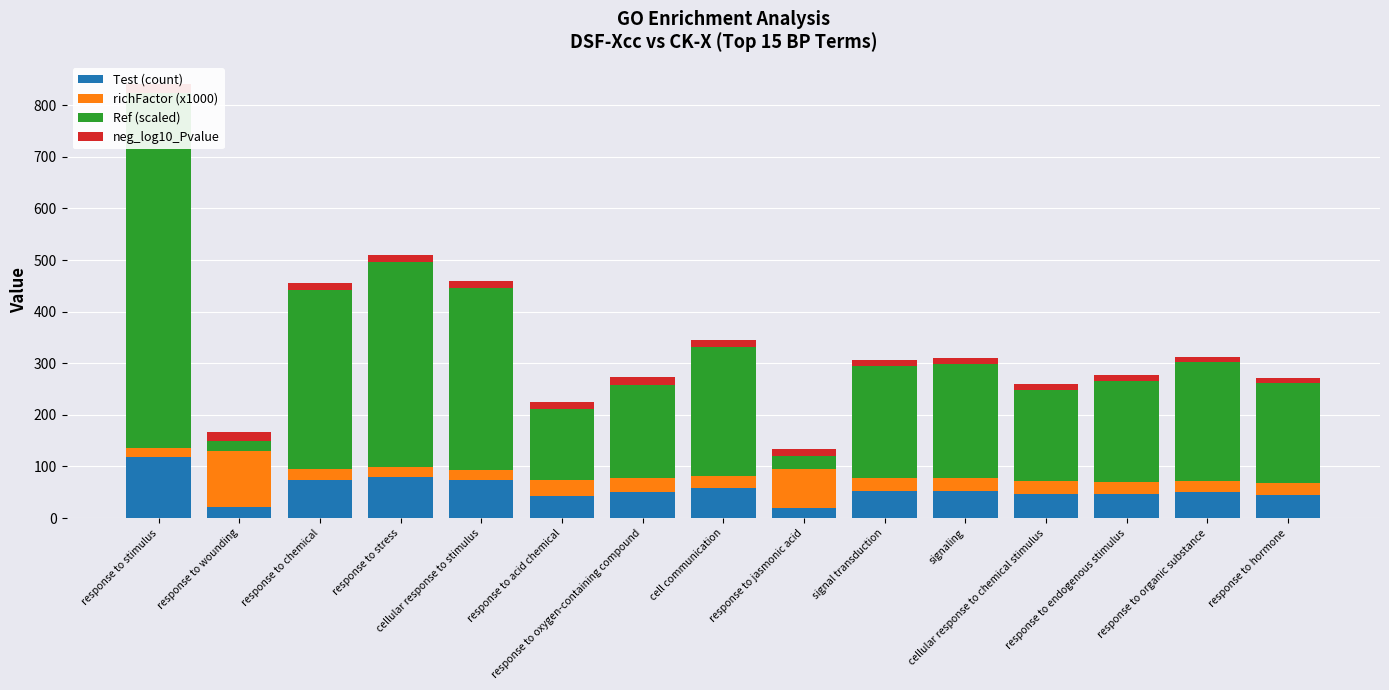

Count the number of categories in the chart.

15